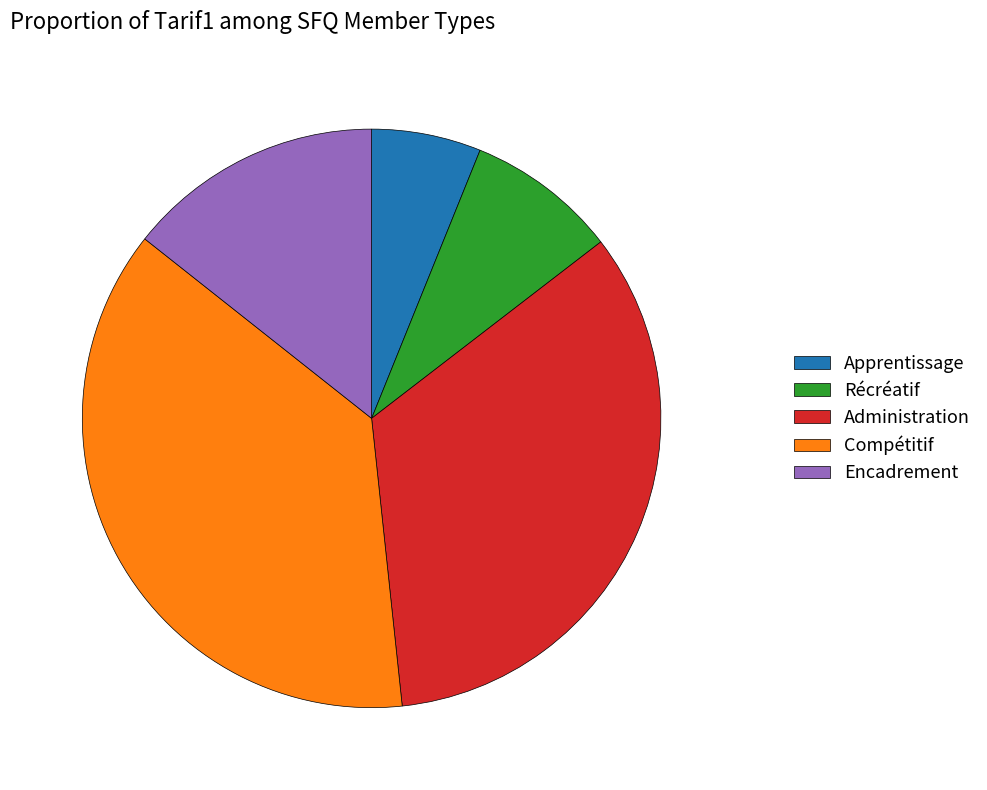

The Apprentissage slice represents 6% of the pie. True or false?

True